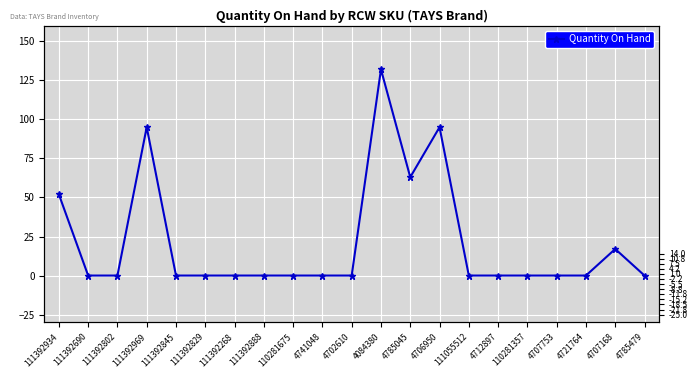

How many values exceed 0?

6